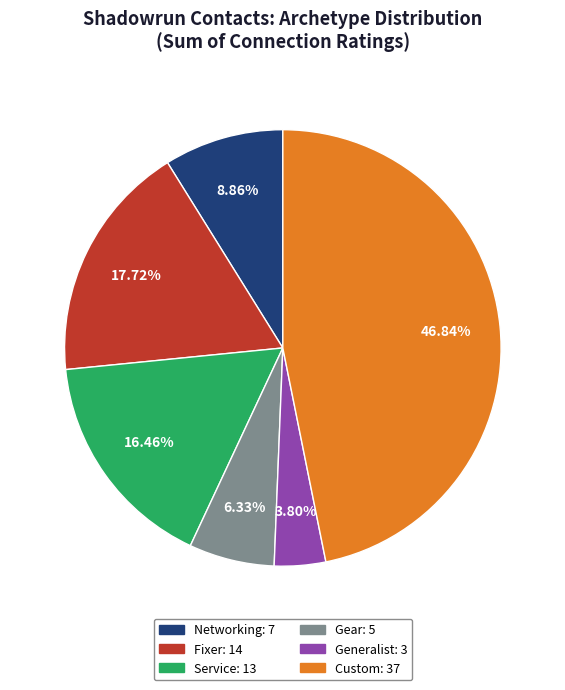

Count the number of slices in the pie.

6